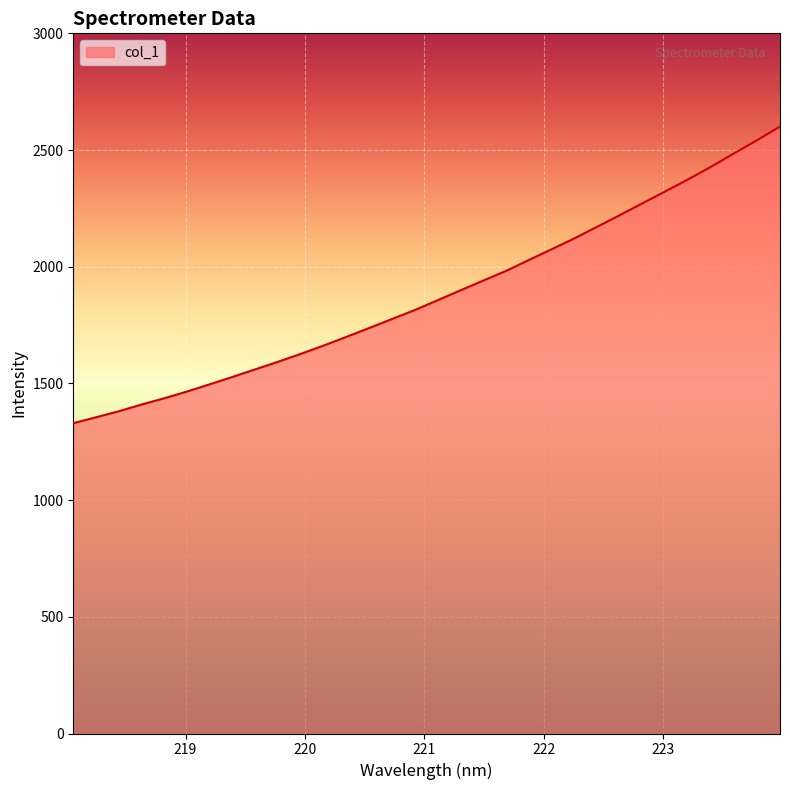

How many lines are shown in the chart?

1